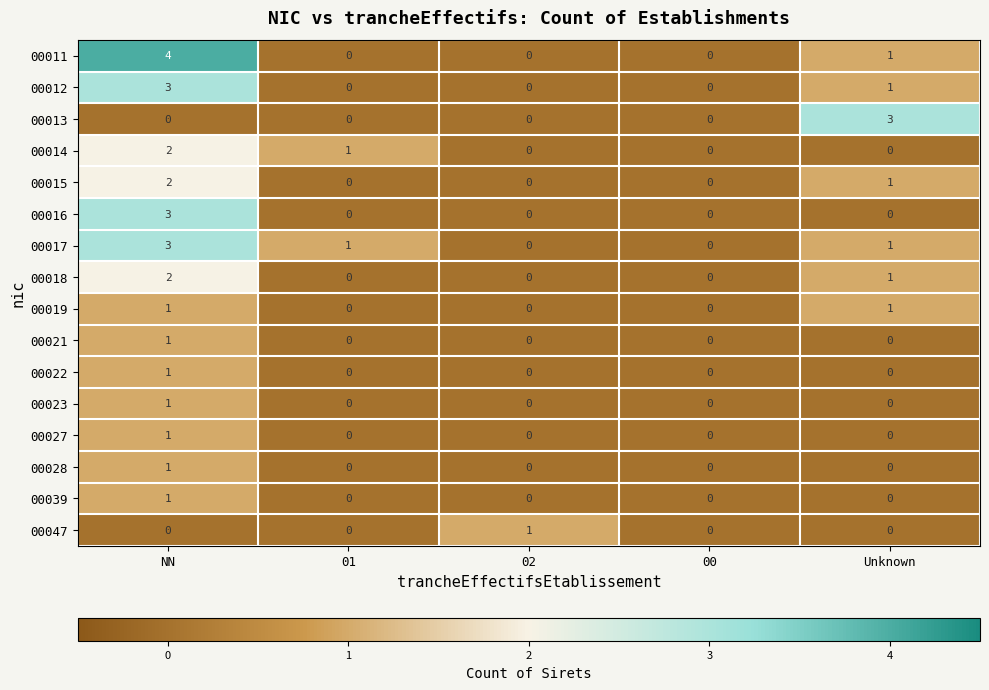

What is the difference between the maximum and minimum values in the 00012 series?

3